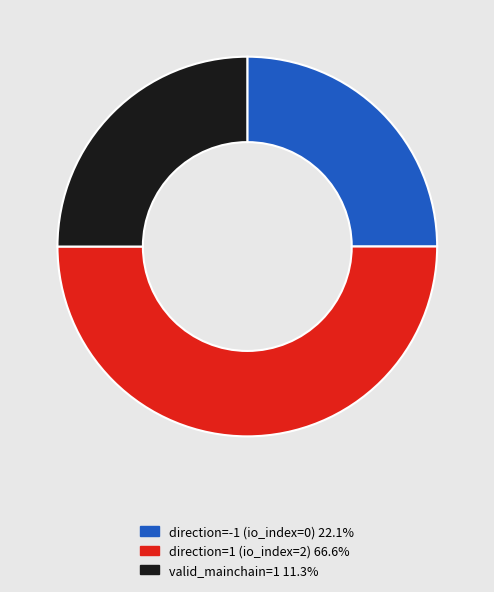

Which category has the biggest portion of the pie?

direction=1 (io_index=2)